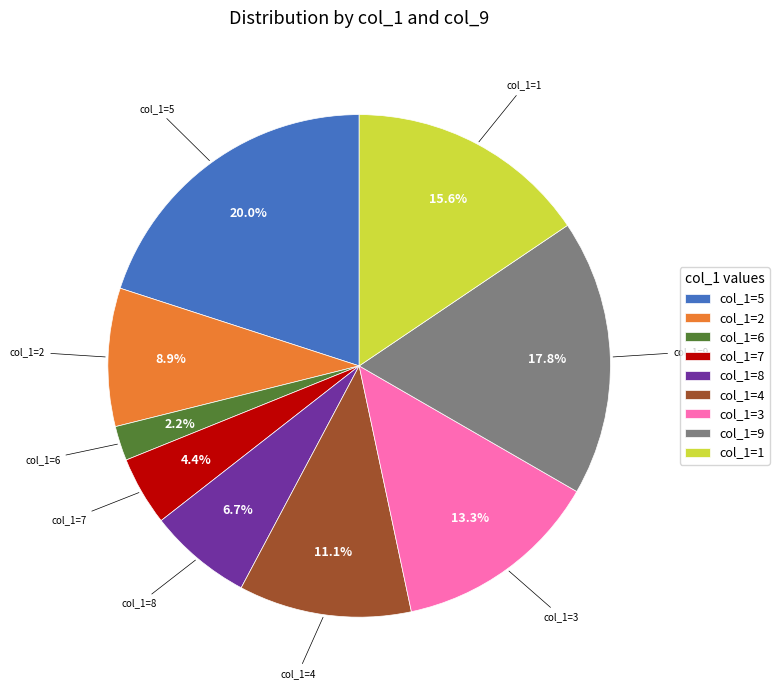

Approximately how many times larger is the value at col_1=3 compared to col_1=8?

2.0